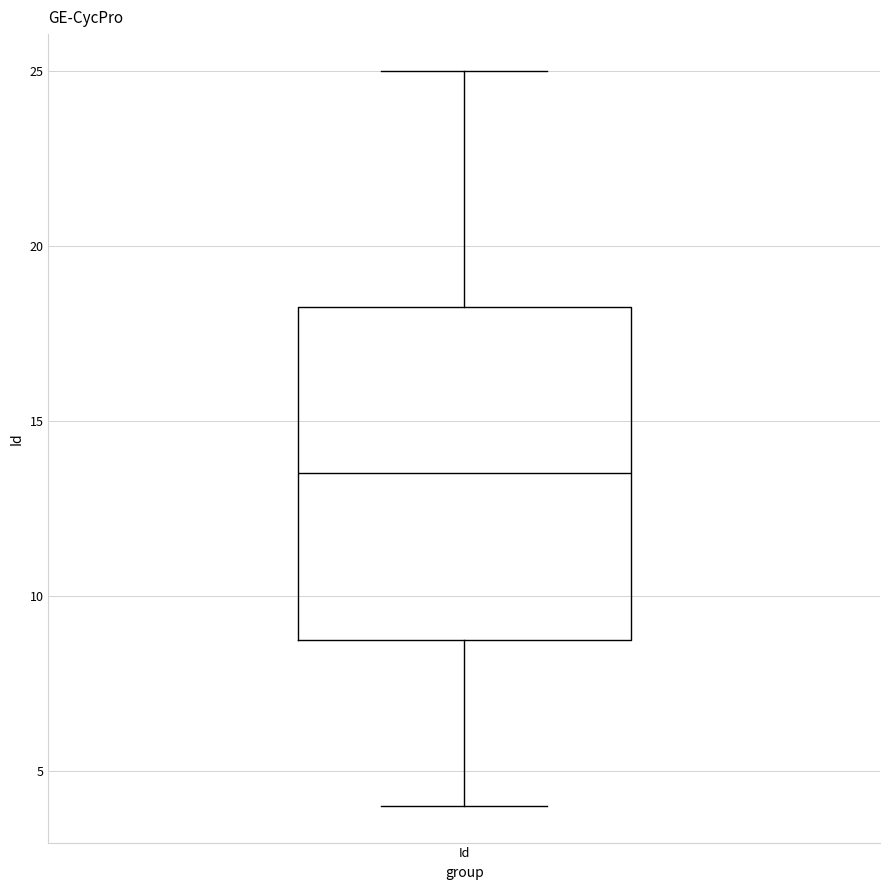

Where does the median line of the box for Id sit on the y-axis? The values are not printed on the chart, so give them approximately, as read against the axis.

13.5